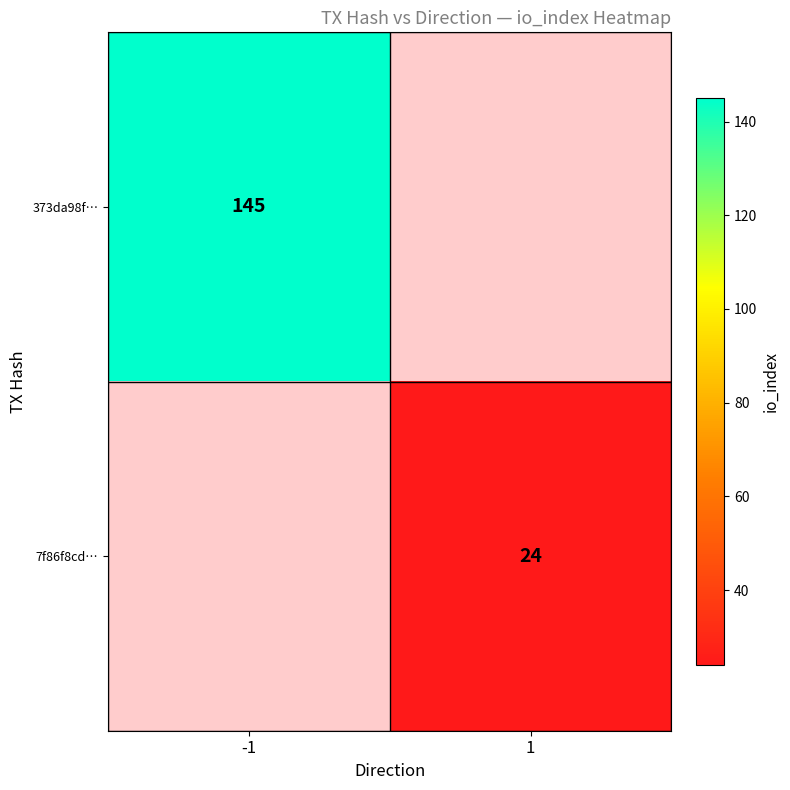

The 7f86f8cd… series shows 43 at 1. True or false?

False